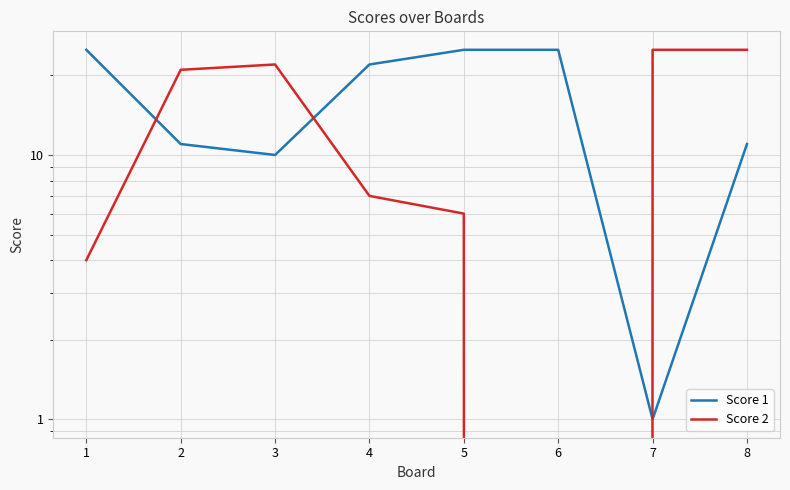

What is the sum of the Score 1 values at 8 and 1?

36